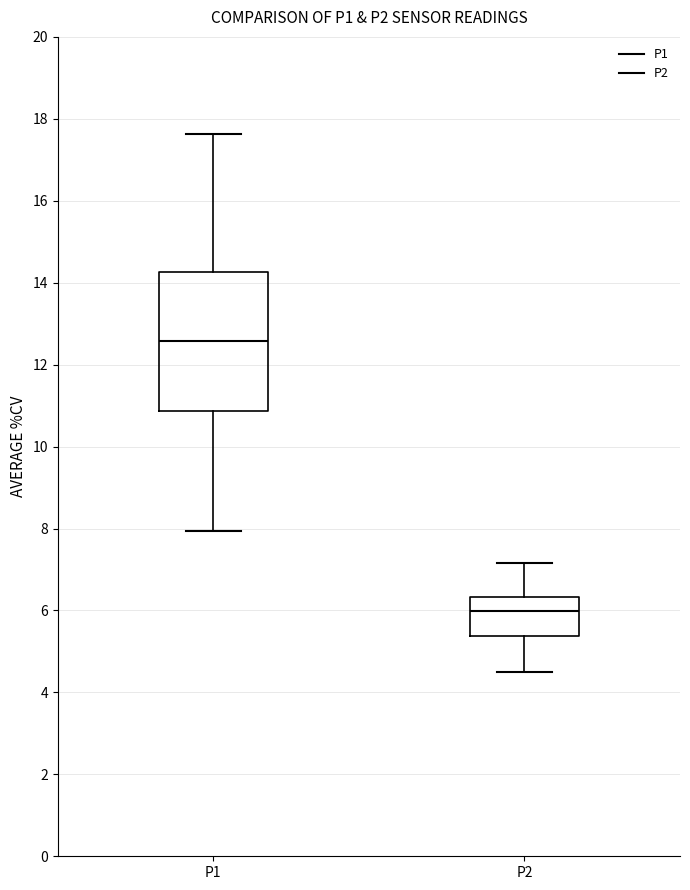

Where is the lower edge of the box for P2 on the y-axis? The values are not printed on the chart, so give them approximately, as read against the axis.

5.4